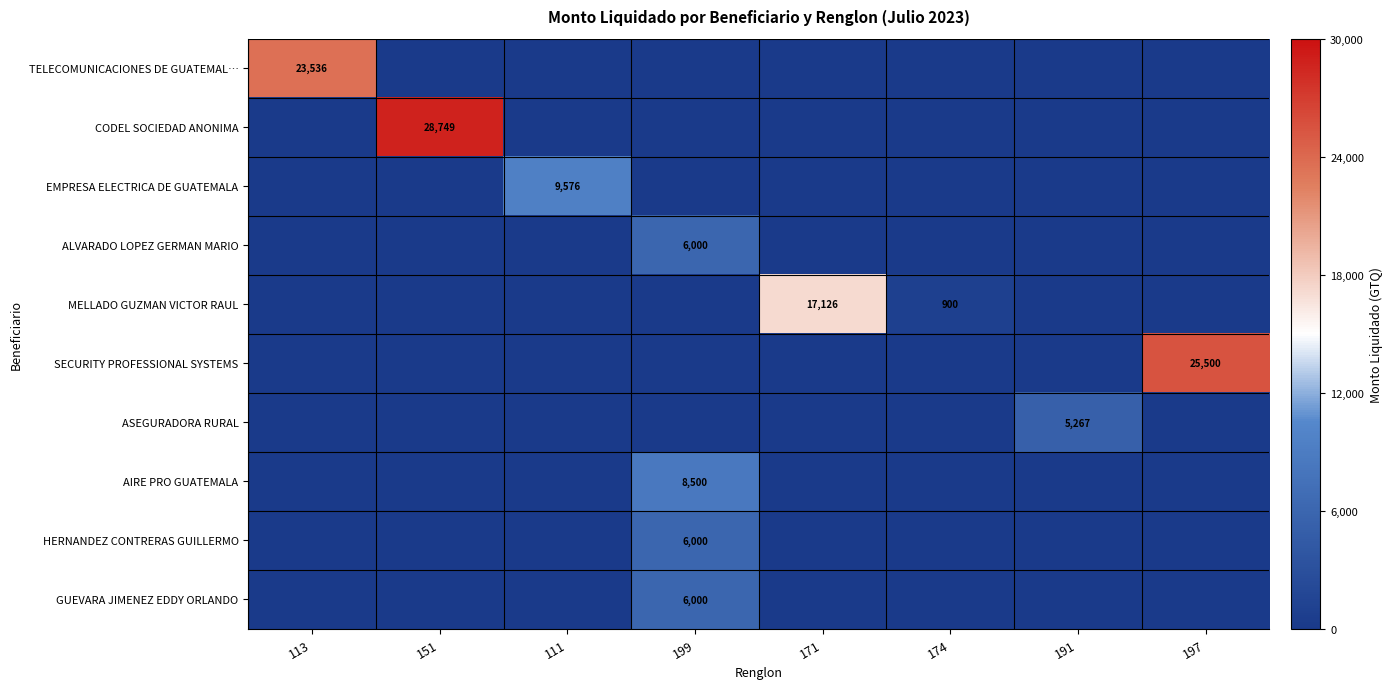

Is it true that HERNANDEZ CONTRERAS GUILLERMO equals 6000 at 199?

True